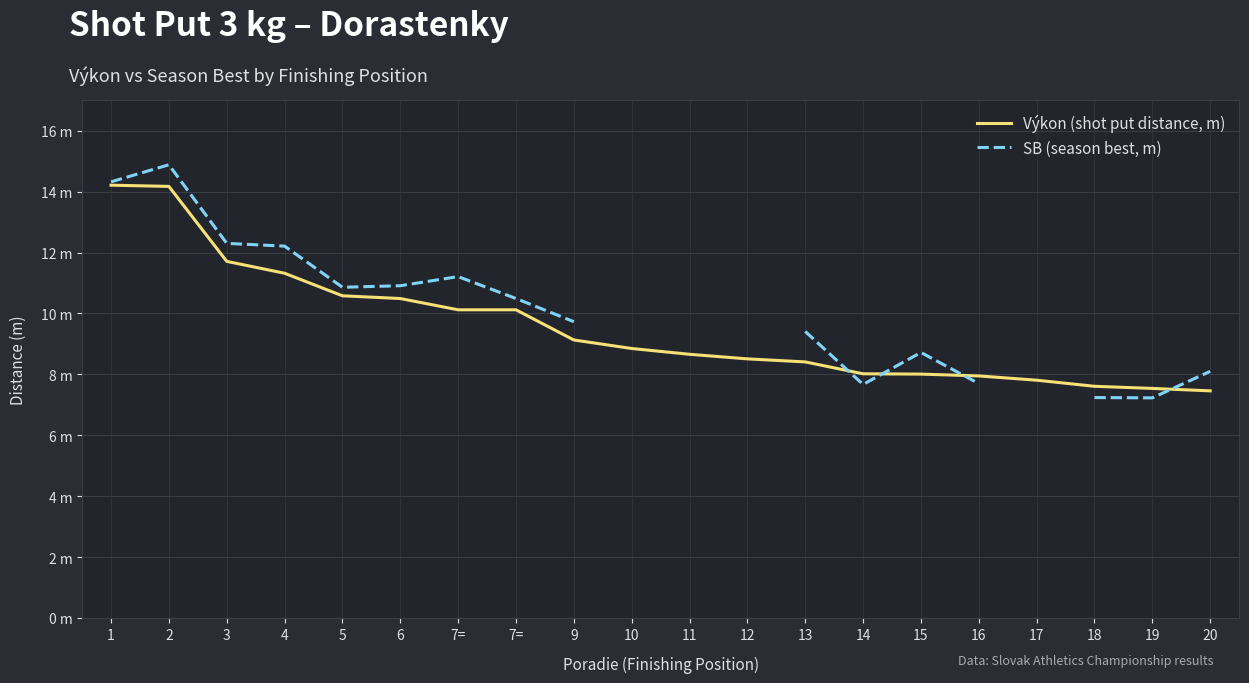

Which series has the largest total across all categories?

Výkon (shot put distance, m)